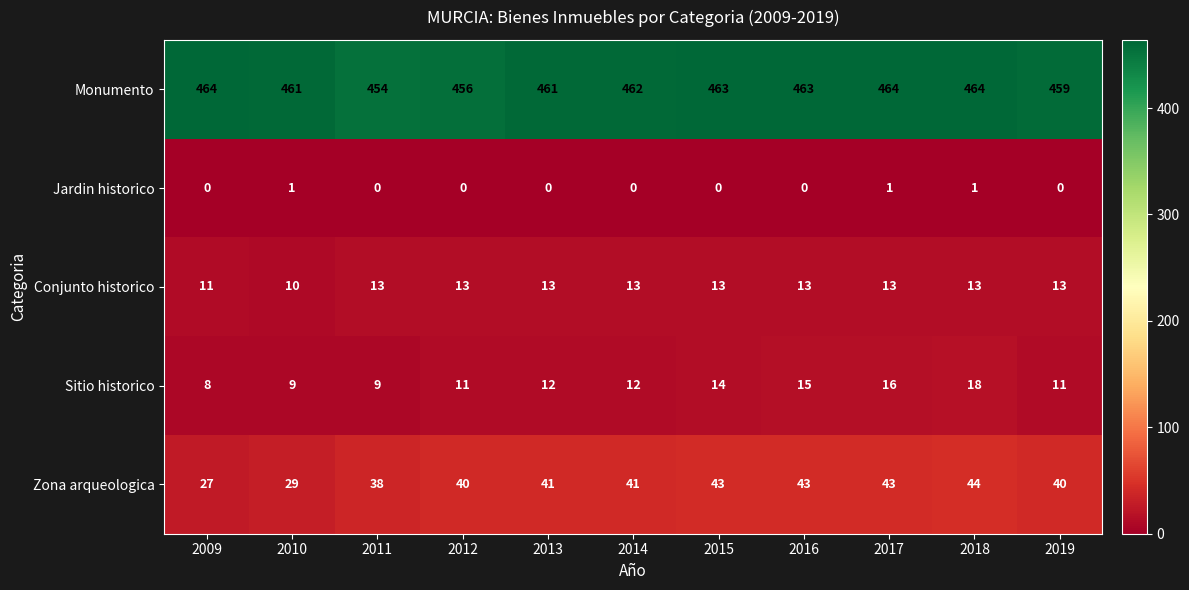

Between 2012 and 2013, which series saw the biggest shift?

Monumento